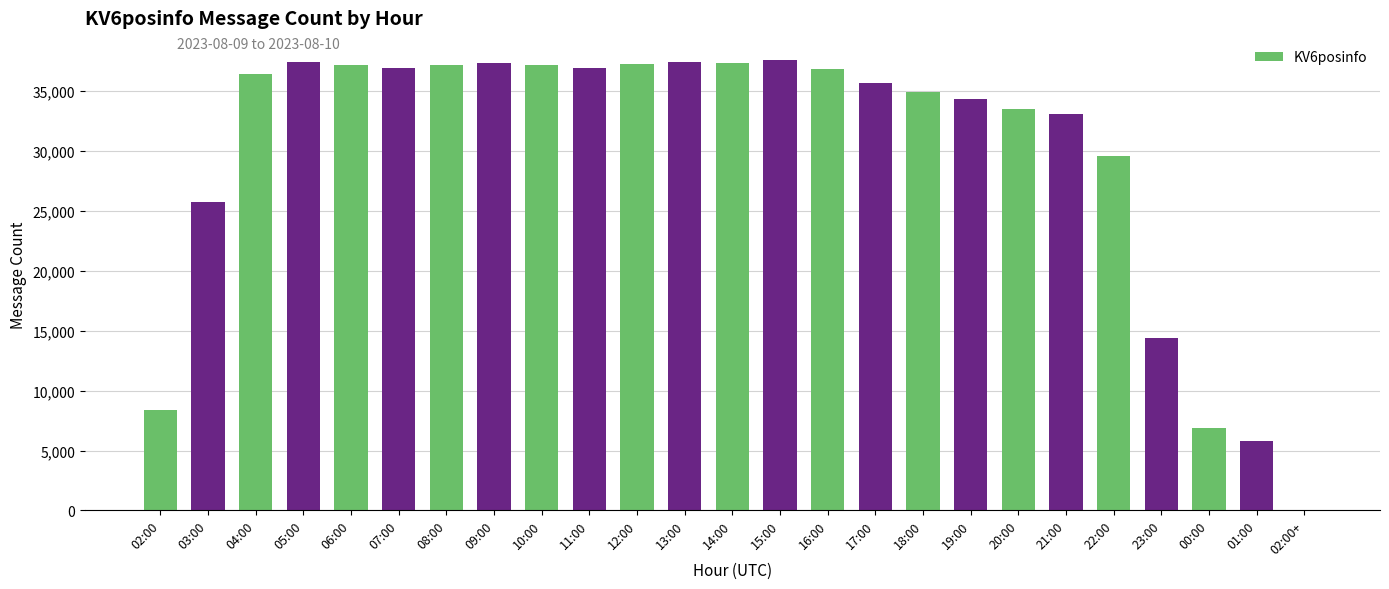

What is the average value?

29812